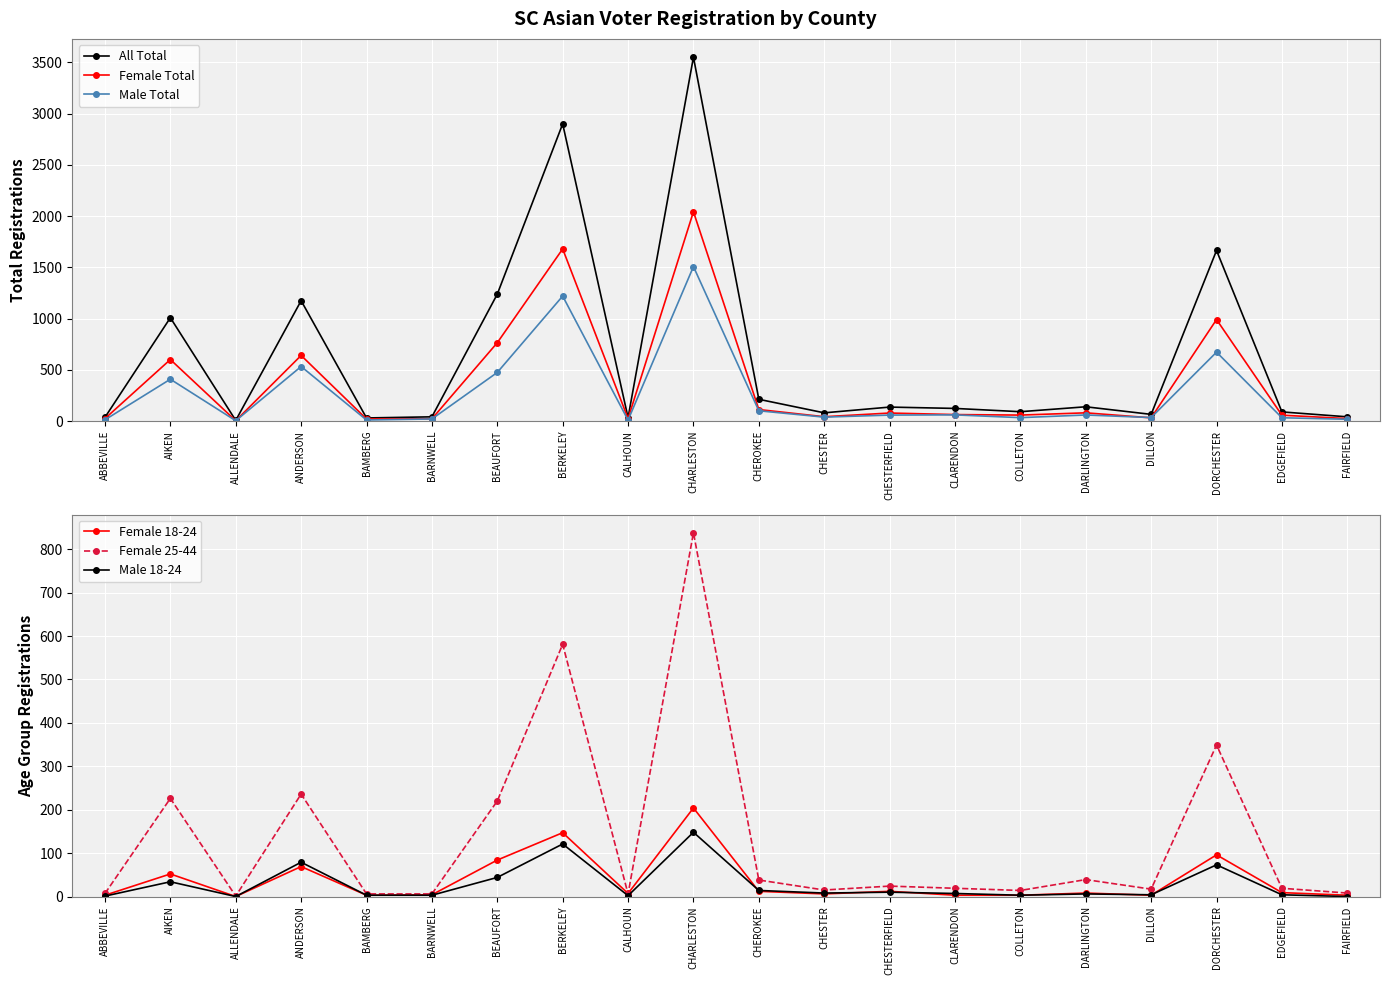

Which series has the widest spread of values?

All Total